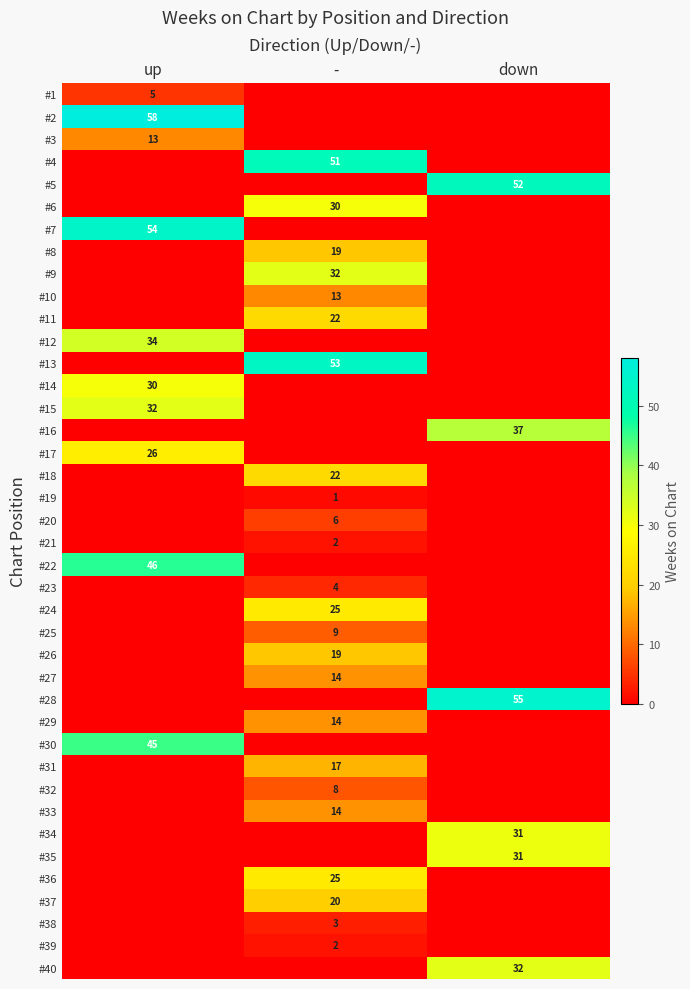

How many #4 values are between 0 and 51?

3